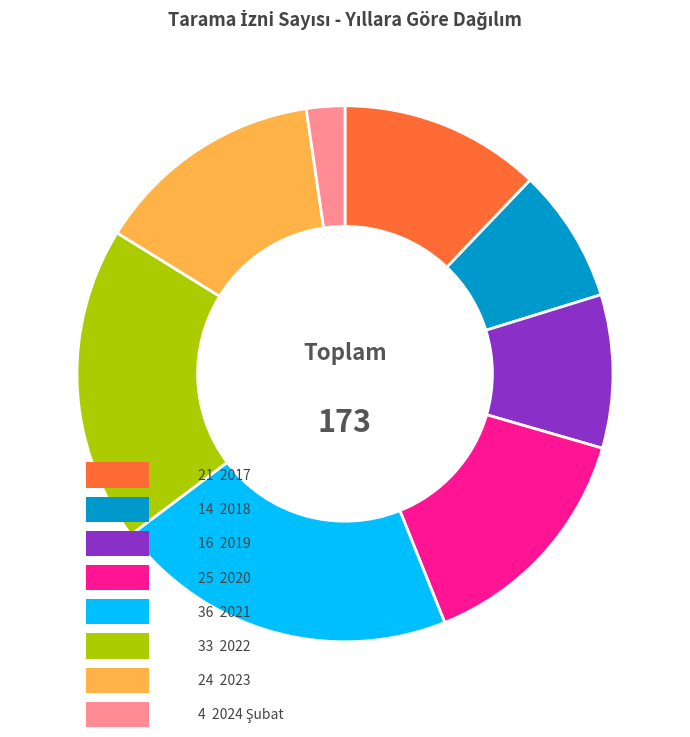

Is there a majority slice in this chart?

No